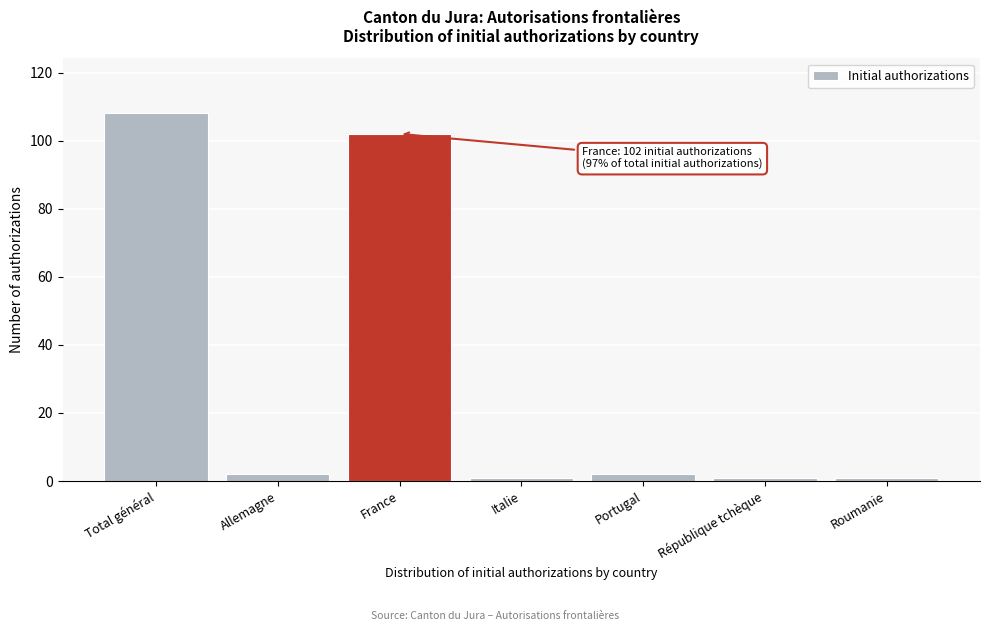

Reading left to right, extract all data points from this chart.

108	2	102	1	2	1	1